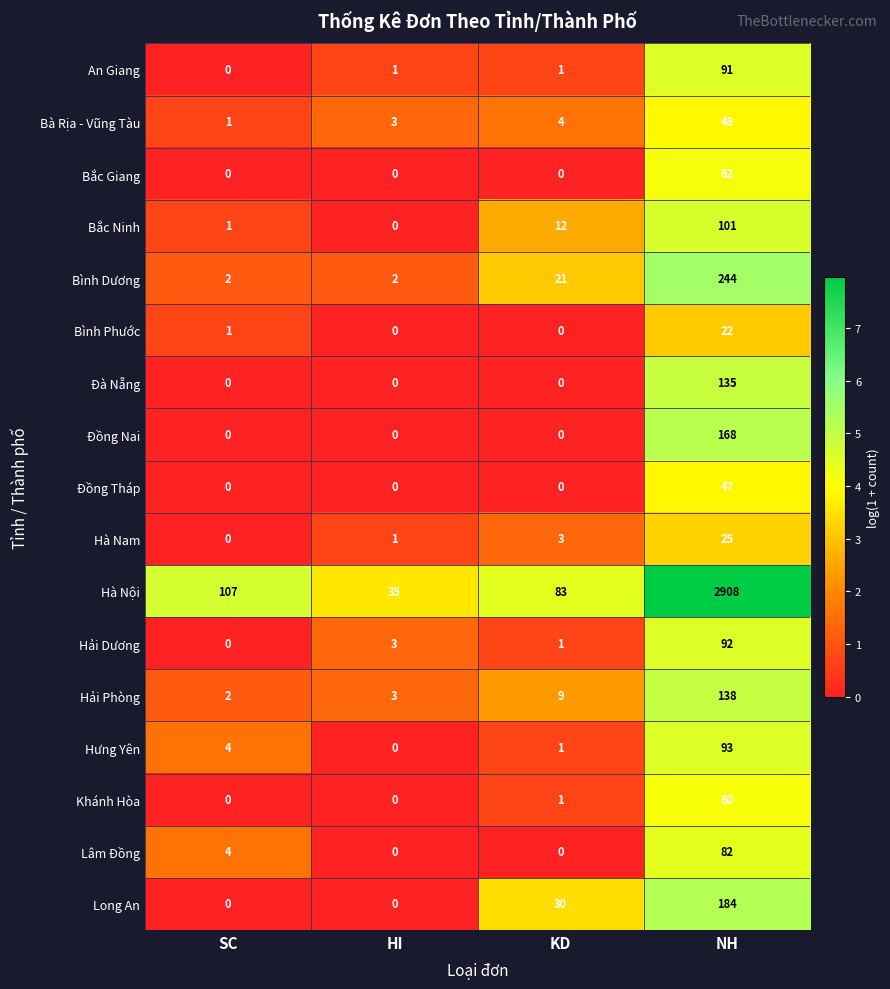

How many Long An values are between 0 and 184?

4